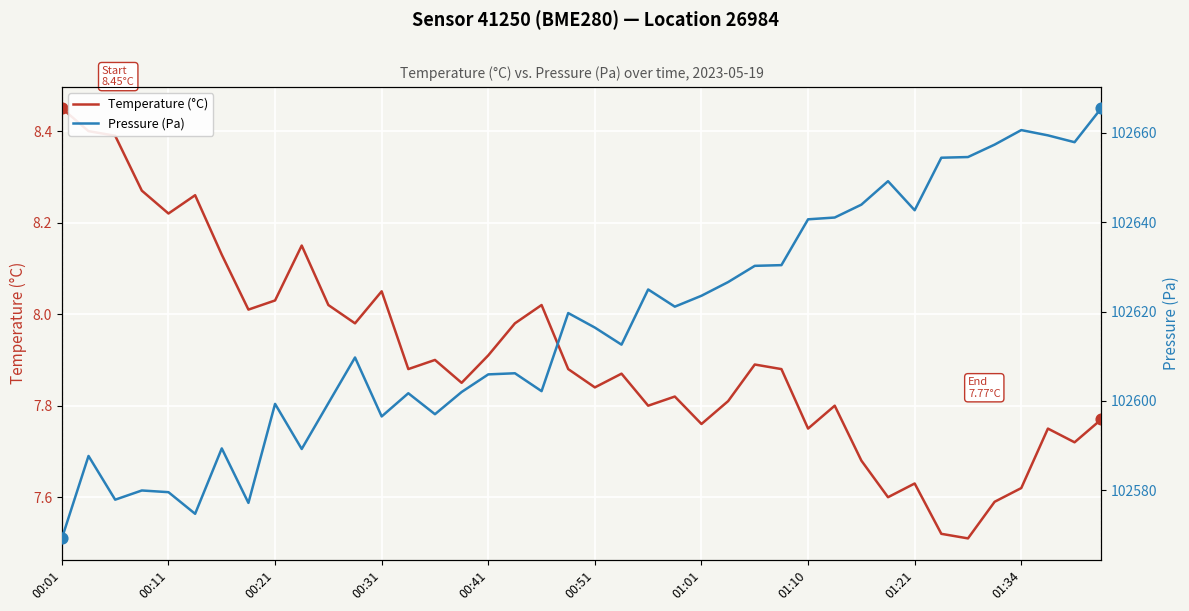

What are all the series names shown in the legend?

Temperature (°C), Pressure (Pa)